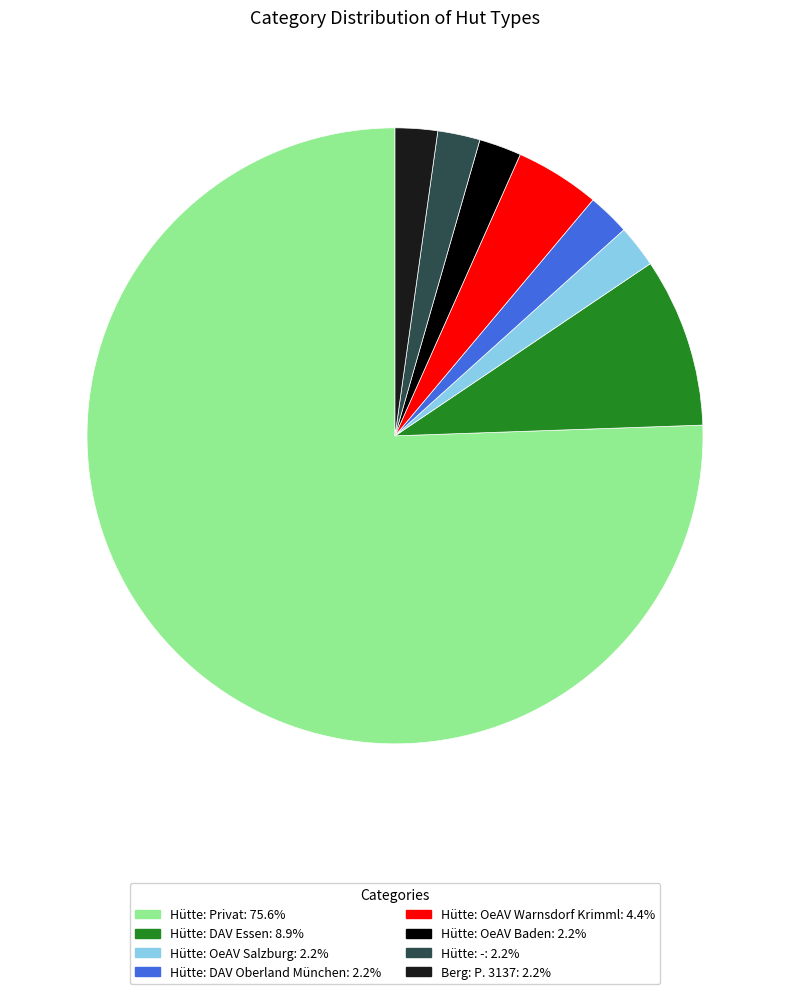

How many slices are in this pie chart?

8